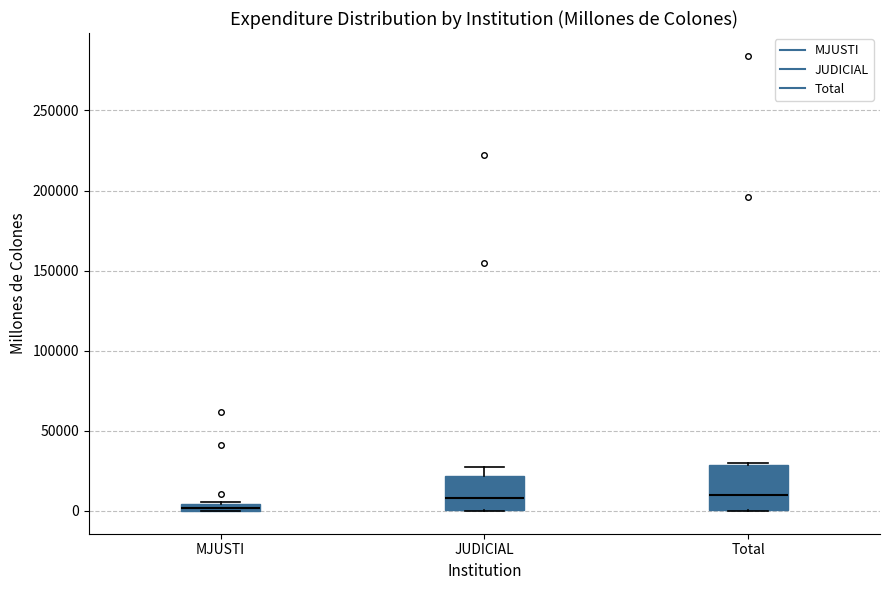

Which box is the tallest, from its lower edge to its upper edge?

Total